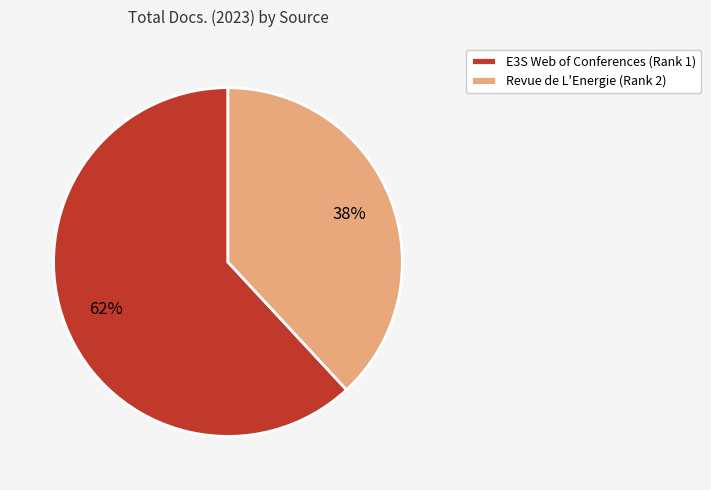

What is the ratio of the value at Revue de L'Energie (Rank 2) to the value at E3S Web of Conferences (Rank 1)?

0.6